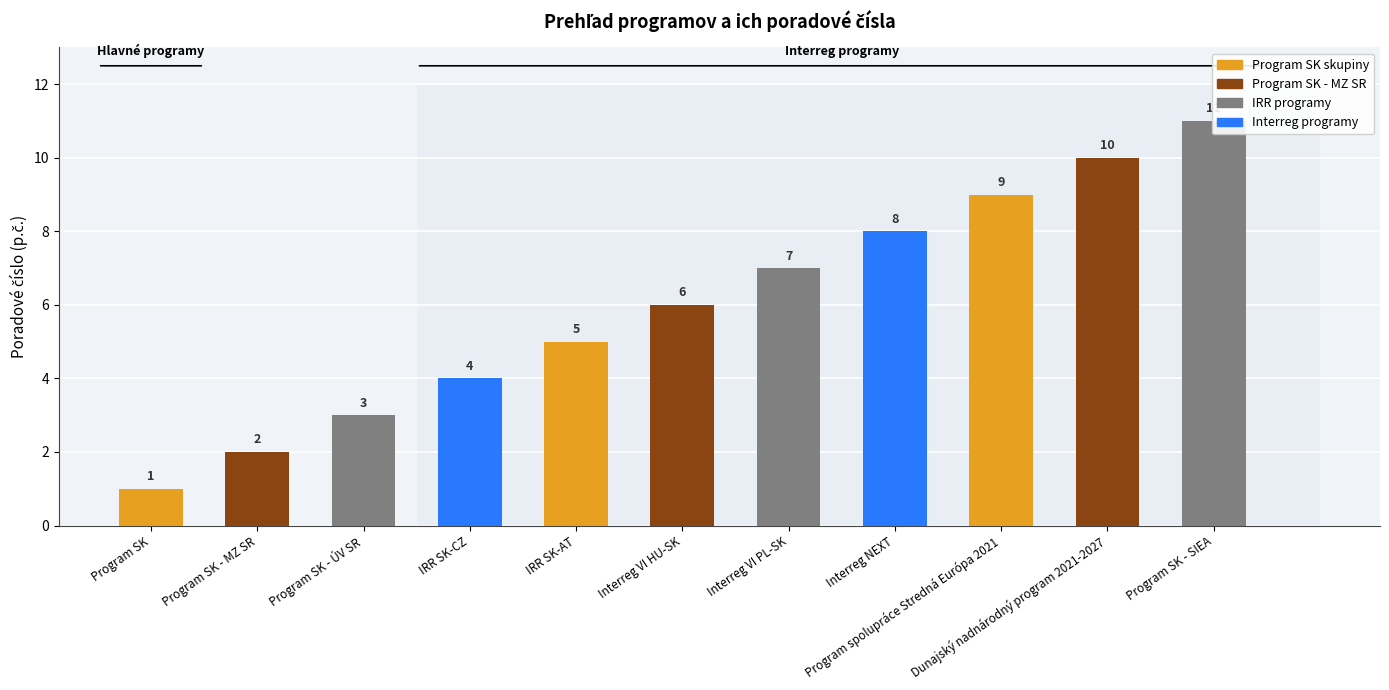

What value does the data have at Interreg VI PL-SK?

7